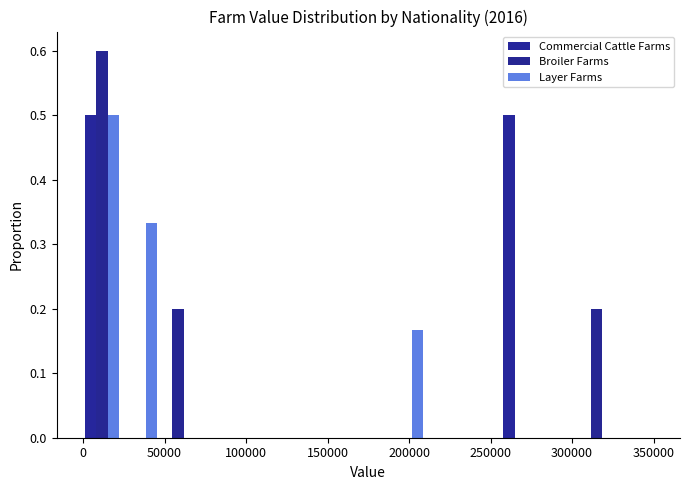

Reading left to right, list every range on the x-axis with the height of the bar of each series over it. Neither the bar edges nor the heights are printed on the chart, so give them approximately, as read against the axes.

0 to 25000: Commercial Cattle Farms=0.50	Broiler Farms=0.60	Layer Farms=0.50
25000 to 45000: Commercial Cattle Farms=0	Broiler Farms=0	Layer Farms=0.33
45000 to 70000: Commercial Cattle Farms=0	Broiler Farms=0.20	Layer Farms=0
70000 to 95000: Commercial Cattle Farms=0	Broiler Farms=0	Layer Farms=0
95000 to 115000: Commercial Cattle Farms=0	Broiler Farms=0	Layer Farms=0
115000 to 140000: Commercial Cattle Farms=0	Broiler Farms=0	Layer Farms=0
140000 to 165000: Commercial Cattle Farms=0	Broiler Farms=0	Layer Farms=0
165000 to 185000: Commercial Cattle Farms=0	Broiler Farms=0	Layer Farms=0
185000 to 210000: Commercial Cattle Farms=0	Broiler Farms=0	Layer Farms=0.17
210000 to 235000: Commercial Cattle Farms=0	Broiler Farms=0	Layer Farms=0
235000 to 255000: Commercial Cattle Farms=0	Broiler Farms=0	Layer Farms=0
255000 to 280000: Commercial Cattle Farms=0.50	Broiler Farms=0	Layer Farms=0
280000 to 305000: Commercial Cattle Farms=0	Broiler Farms=0	Layer Farms=0
305000 to 325000: Commercial Cattle Farms=0	Broiler Farms=0.20	Layer Farms=0
325000 to 350000: Commercial Cattle Farms=0	Broiler Farms=0	Layer Farms=0